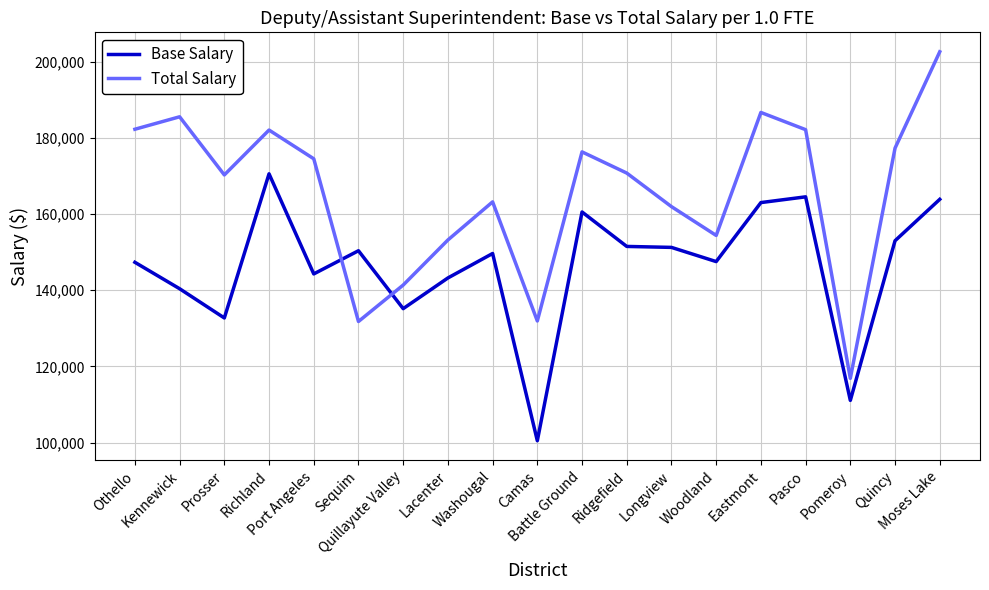

What is the difference between the maximum and minimum values in the Base Salary series?

70112